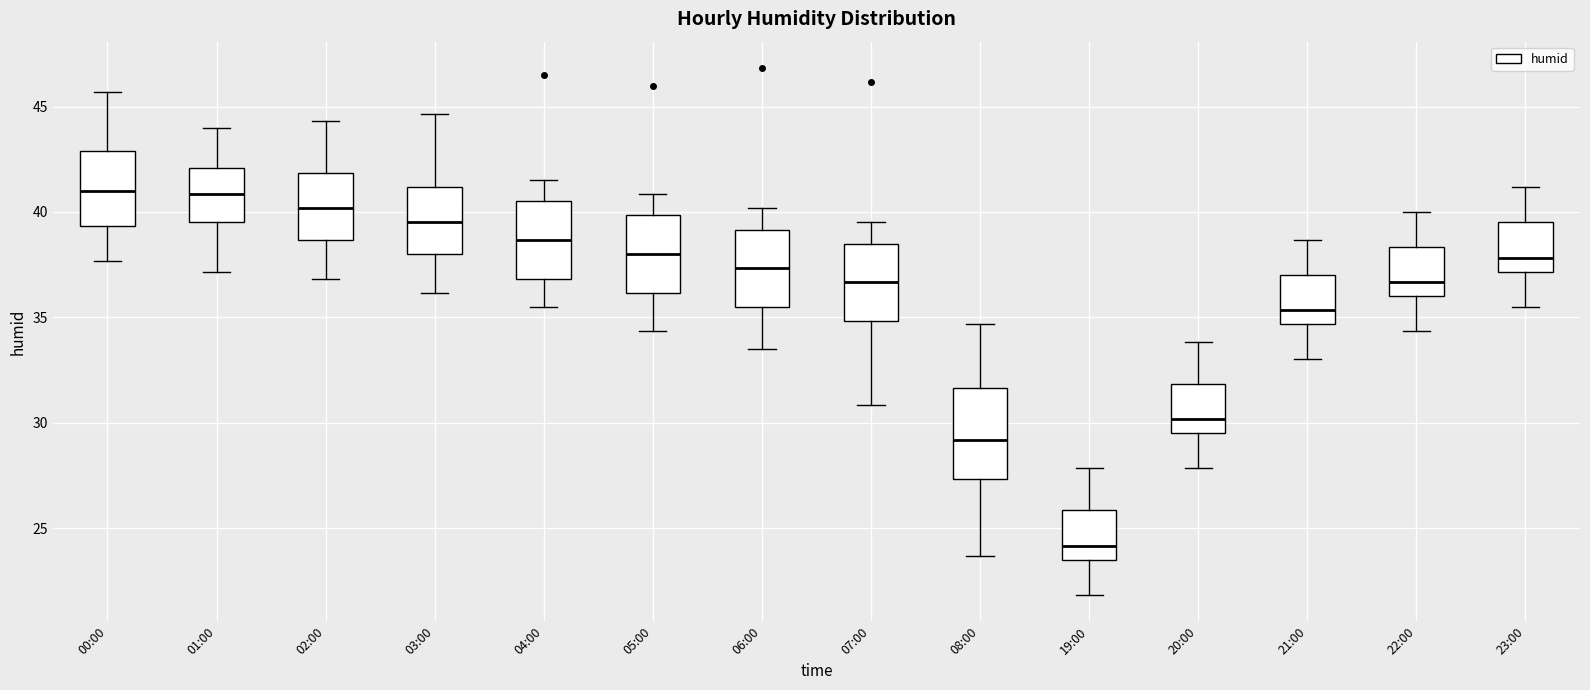

Where is the lower edge of the box for 08:00 on the y-axis? The values are not printed on the chart, so give them approximately, as read against the axis.

27.5